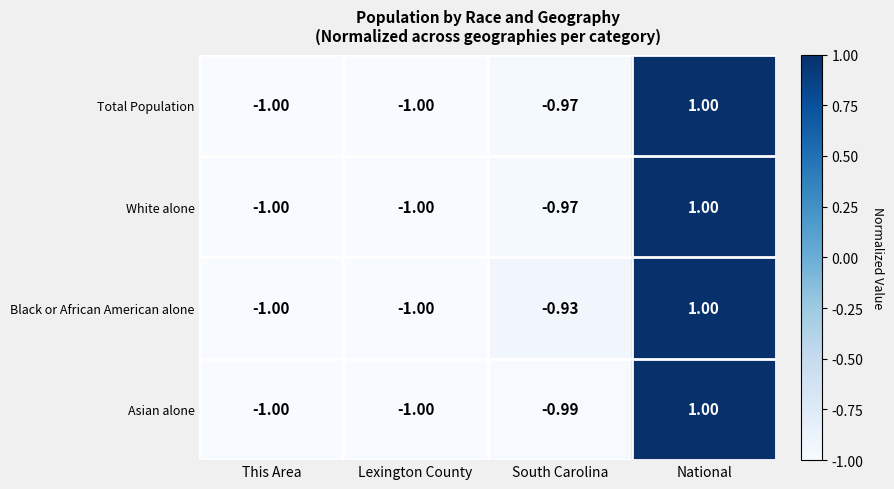

Which series has the largest total across all categories?

Black or African American alone